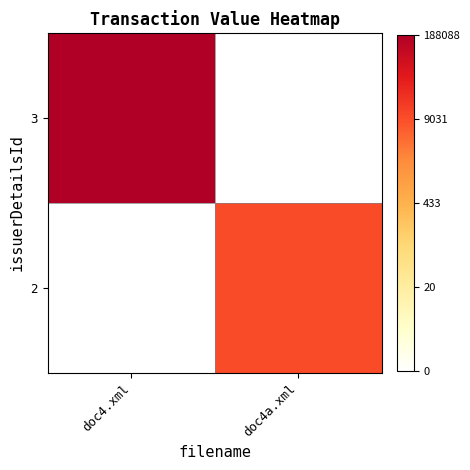

What is the total value across all series at doc4a.xml?

9.2